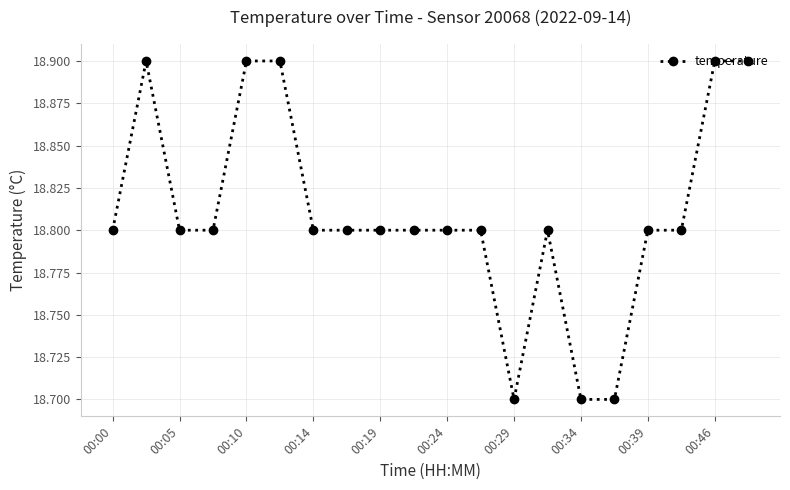

What is the greatest value displayed?

18.9